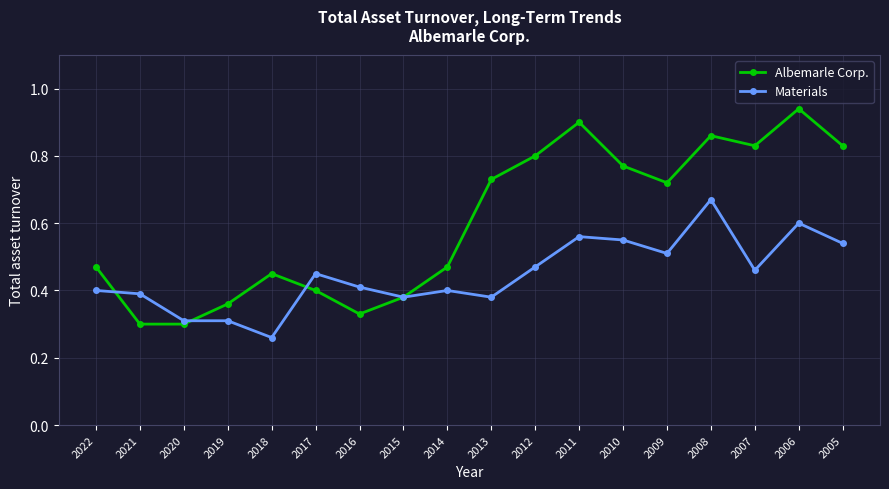

True or false: Albemarle Corp. has more than 2 interior local peaks.

True